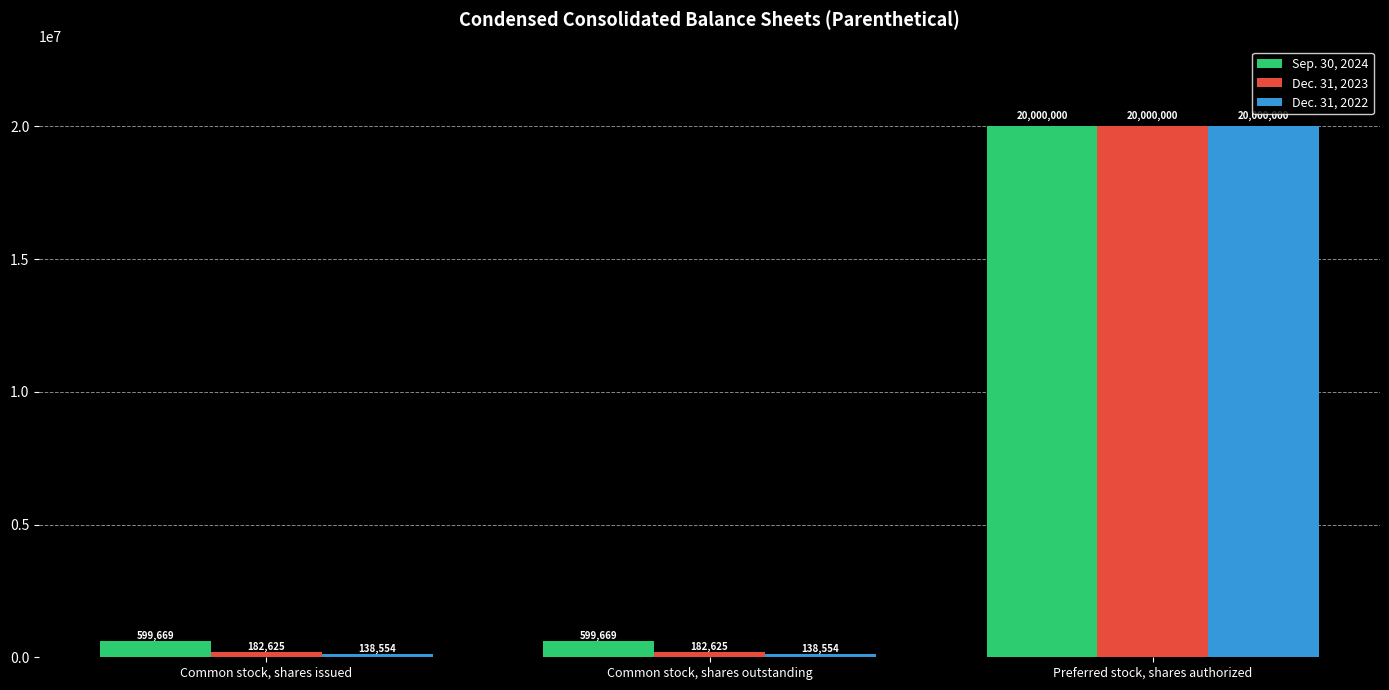

Reading left to right, extract all data points from this chart.

Sep. 30, 2024: Common stock, shares issued=599669	Common stock, shares outstanding=599669	Preferred stock, shares authorized=20000000
Dec. 31, 2023: Common stock, shares issued=182625	Common stock, shares outstanding=182625	Preferred stock, shares authorized=20000000
Dec. 31, 2022: Common stock, shares issued=138554	Common stock, shares outstanding=138554	Preferred stock, shares authorized=20000000